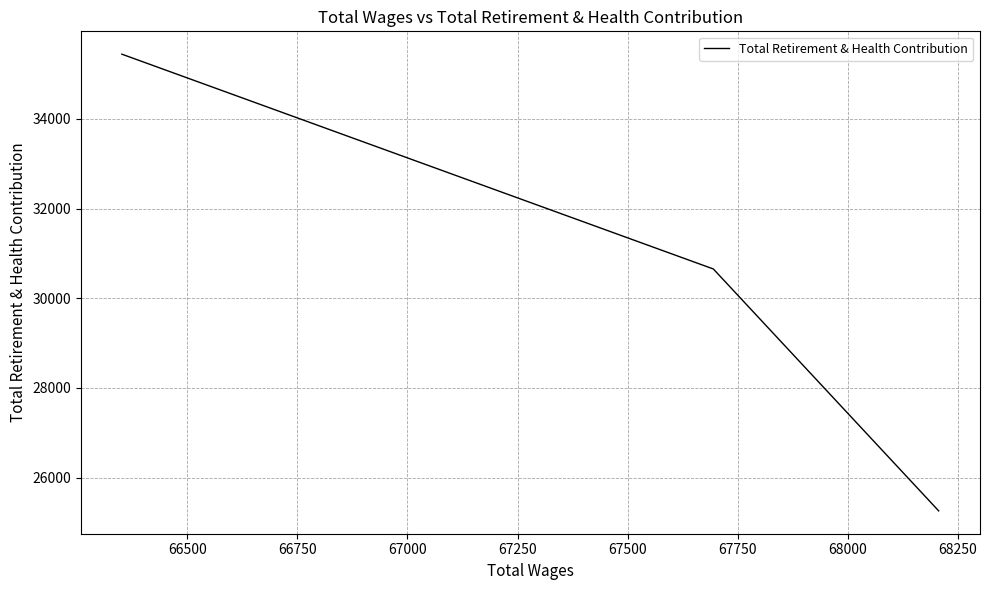

What is the smallest value displayed?

25260